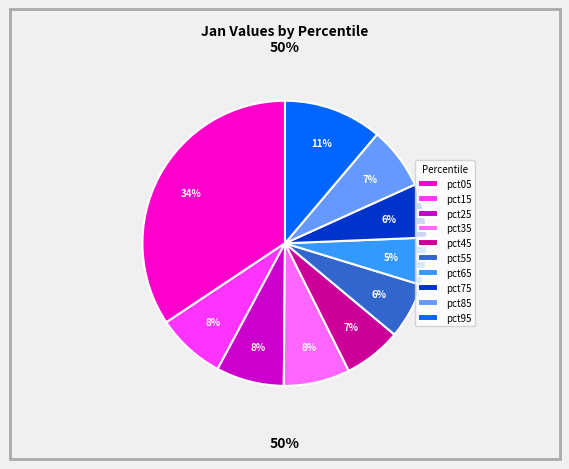

Is the sum of pct25 and pct05 greater than half?

No